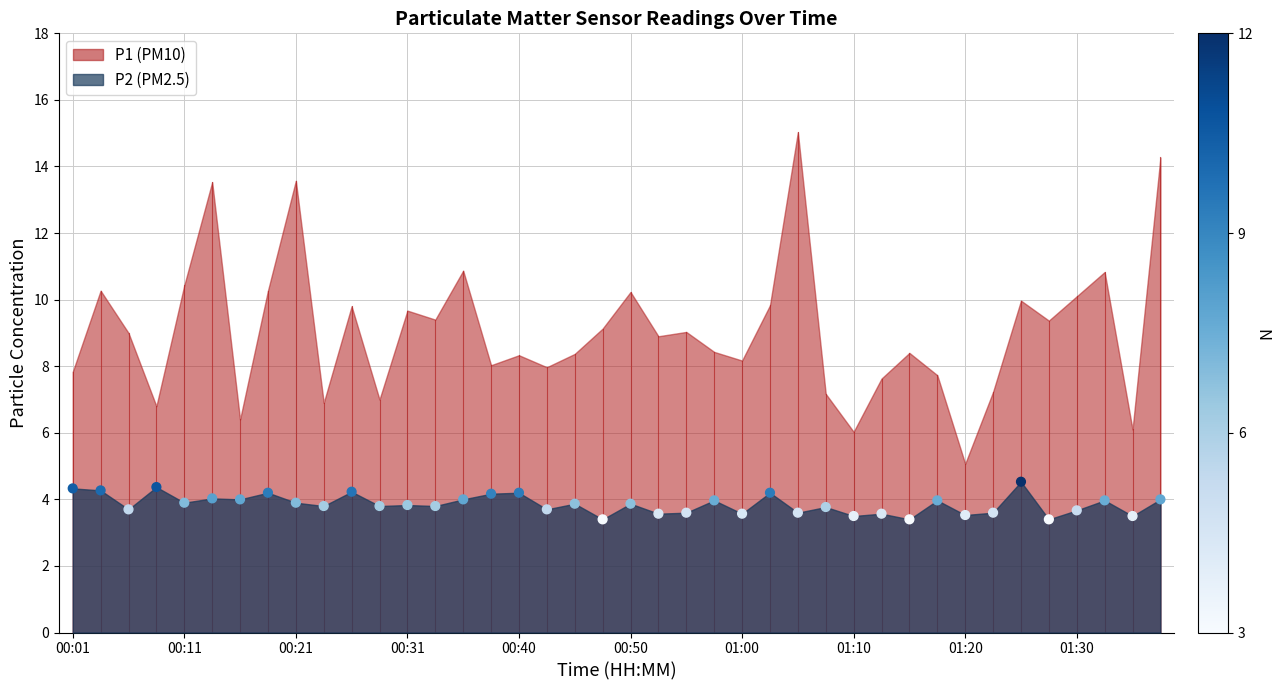

What is the range of Y values (max minus min)?

1.1